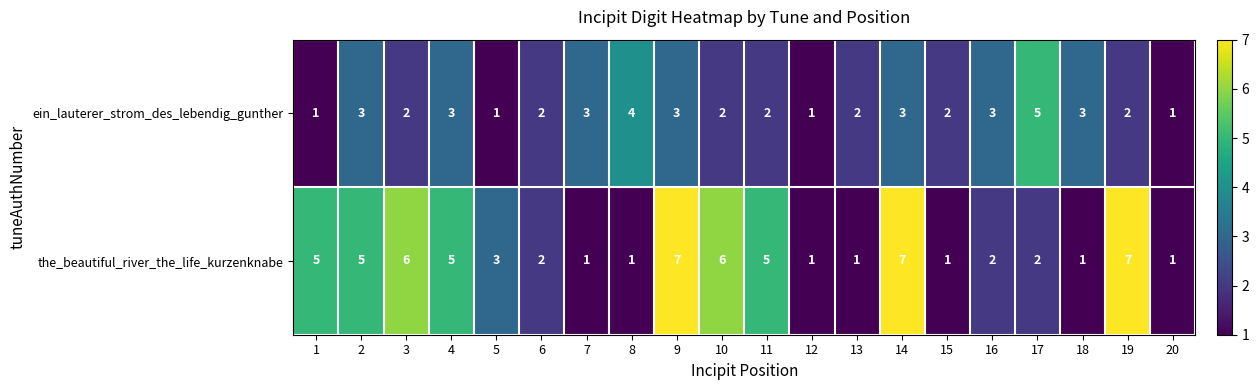

List the series in order of their overall mean, highest first.

the_beautiful_river_the_life_kurzenknabe, ein_lauterer_strom_des_lebendig_gunther